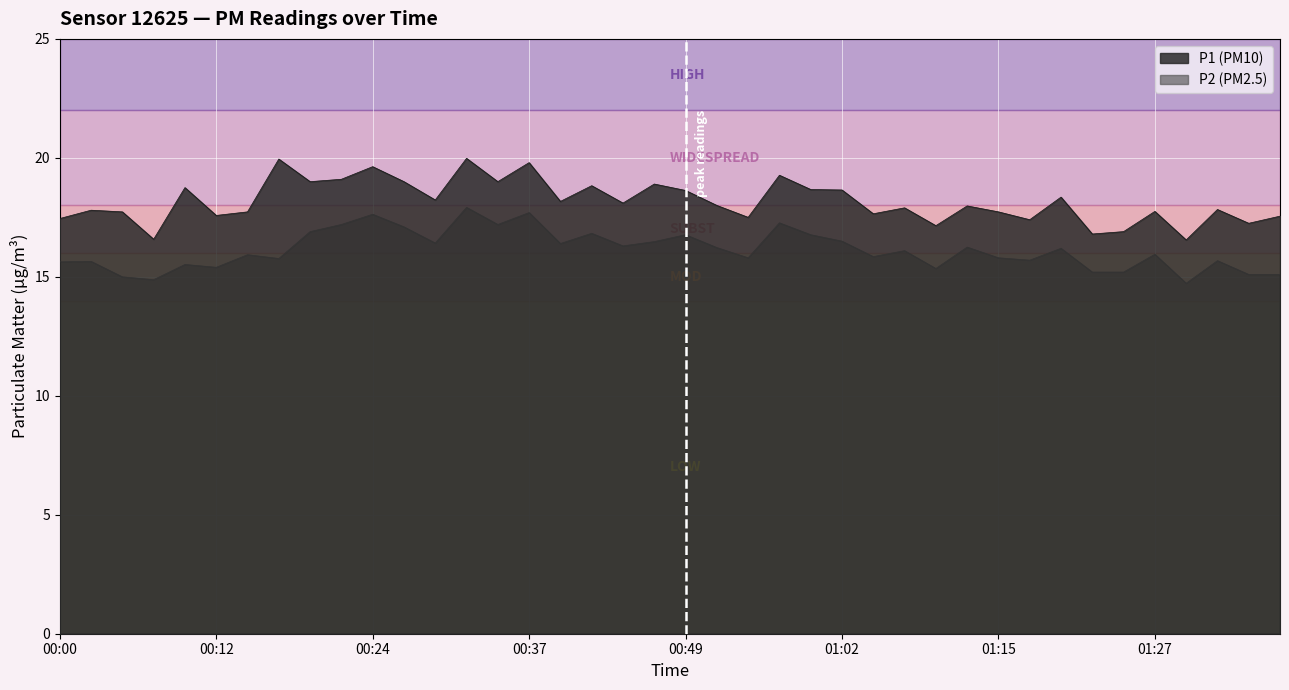

What are all the series names shown in the legend?

P1, P2